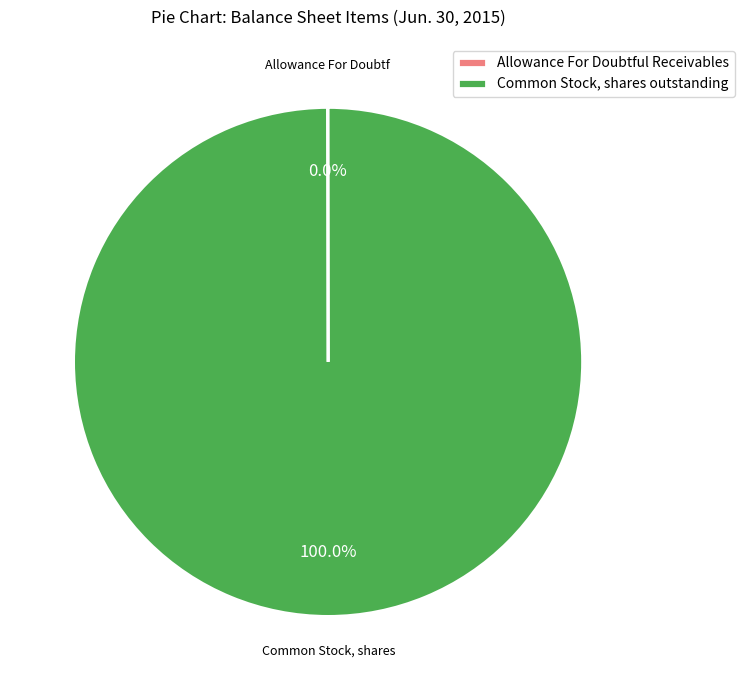

What is the largest slice in the pie chart?

Common Stock, shares outstanding